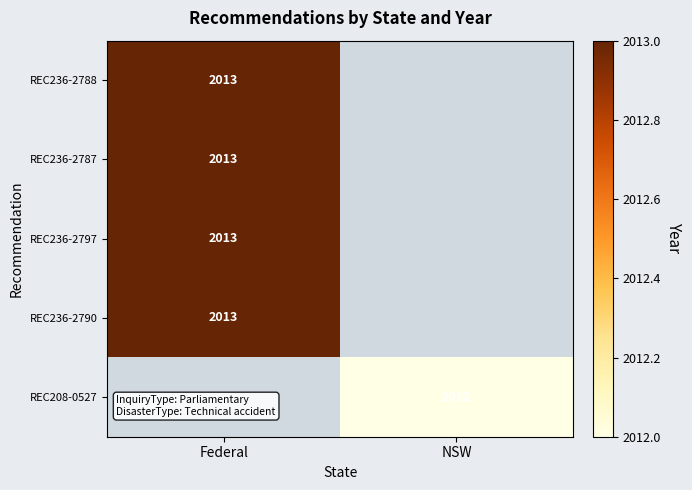

The REC236-2797 series shows 2013 at Federal. True or false?

True